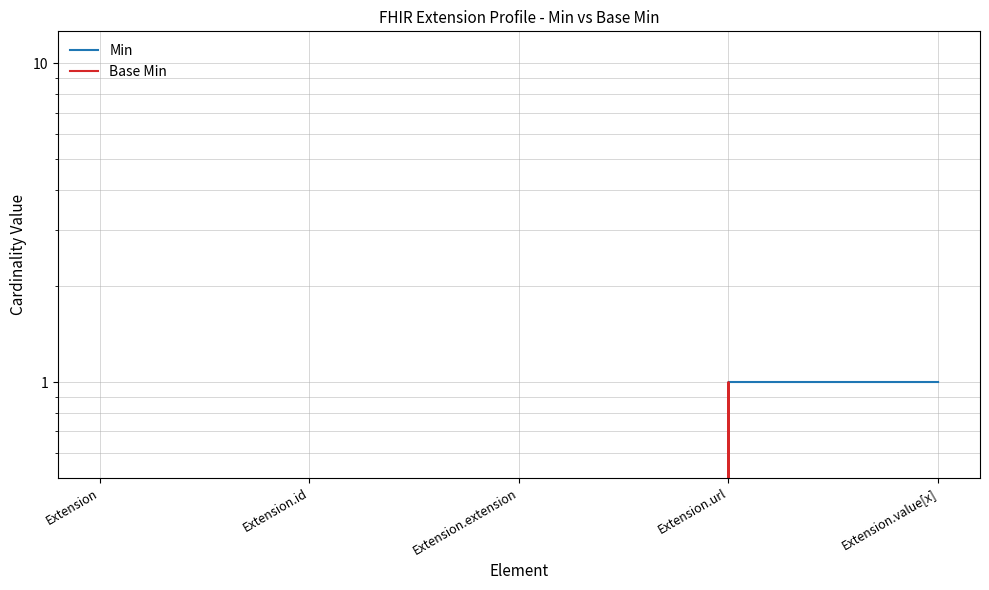

Rank the series at Extension.extension from highest to lowest value.

Min, Base Min